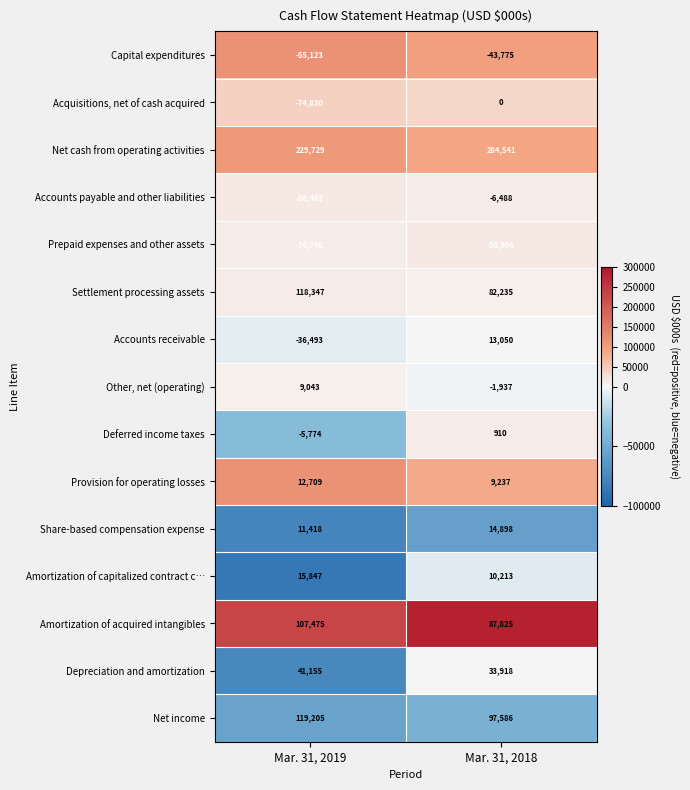

What is the sum of all Capital expenditures values?

-98898